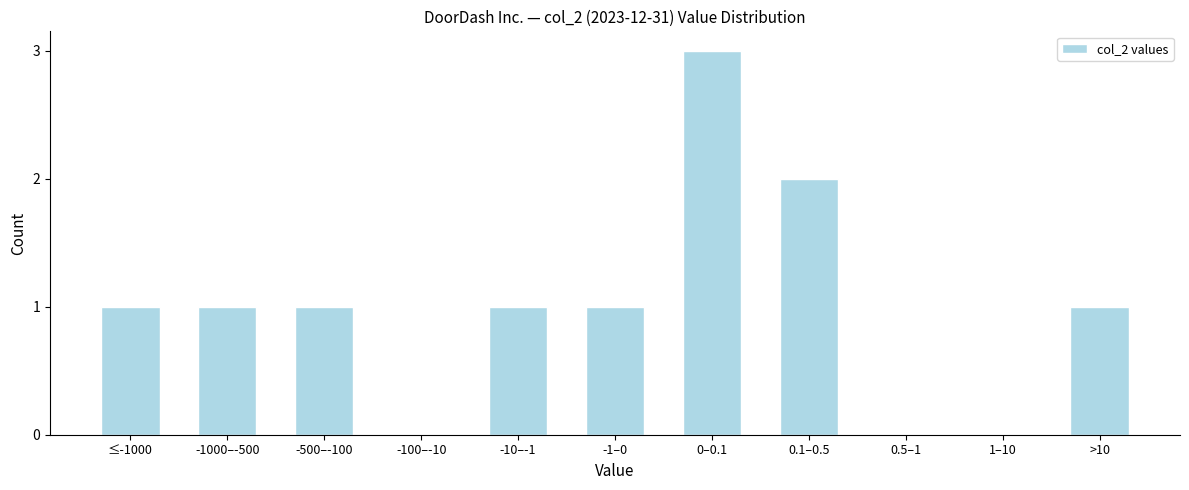

Reading left to right, extract all data points from this chart.

≤-1000=1	-1000–-500=1	-500–-100=1	-100–-10=0	-10–-1=1	-1–0=1	0–0.1=3	0.1–0.5=2	0.5–1=0	1–10=0	>10=1